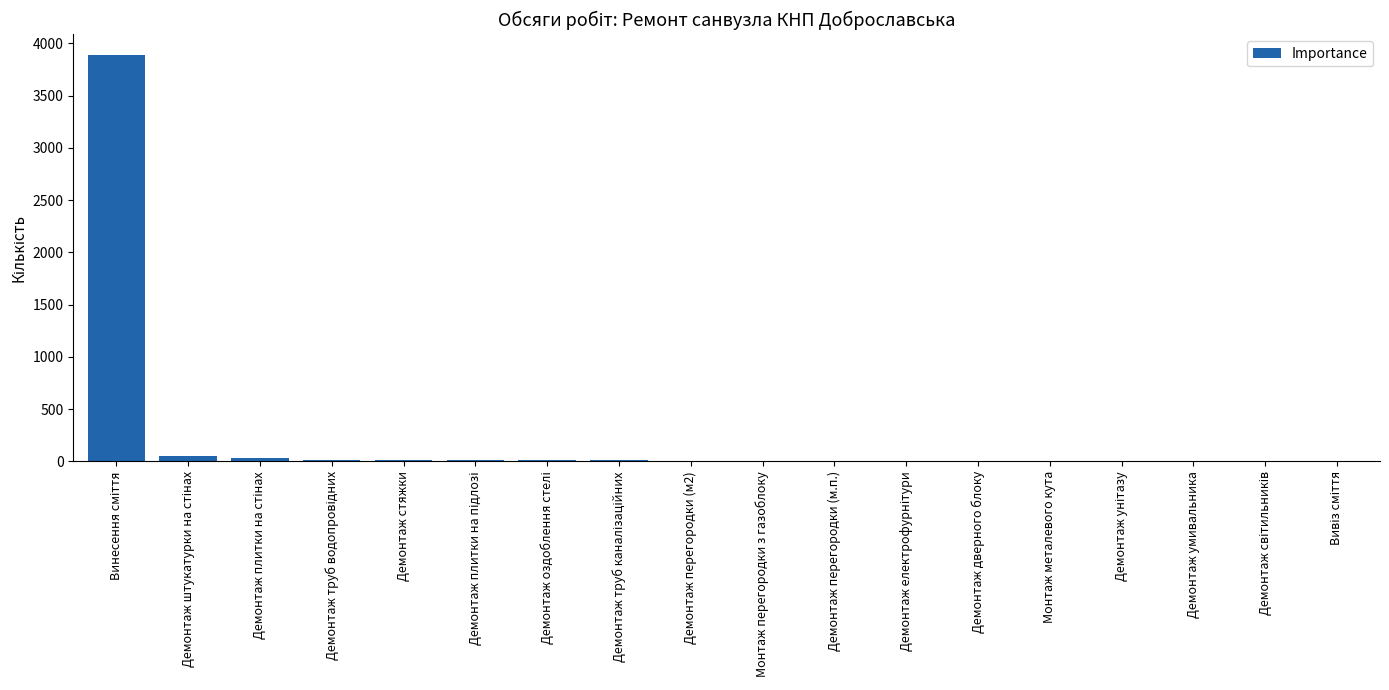

What is the maximum value shown in the chart?

3891.9